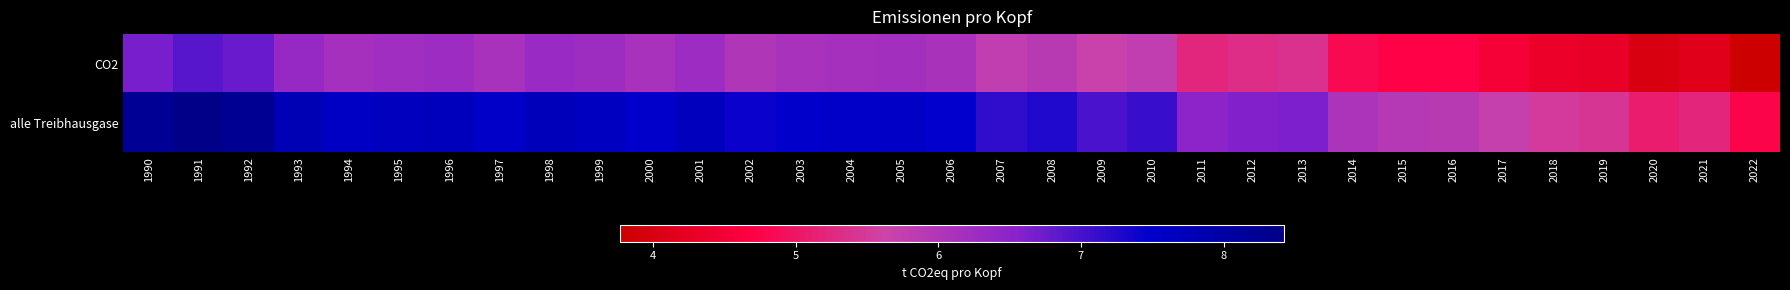

Reading left to right, list all the values displayed in this chart.

CO2: 1990=6.7	1991=6.9	1992=6.8	1993=6.4	1994=6.2	1995=6.2	1996=6.3	1997=6.1	1998=6.3	1999=6.3	2000=6.1	2001=6.3	2002=6.0	2003=6.1	2004=6.2	2005=6.2	2006=6.1	2007=5.8	2008=5.9	2009=5.7	2010=5.8	2011=5.2	2012=5.3	2013=5.4	2014=4.8	2015=4.7	2016=4.7	2017=4.5	2018=4.4	2019=4.3	2020=4.0	2021=4.1	2022=3.8
alle Treibhausgase: 1990=8.2	1991=8.4	1992=8.3	1993=7.8	1994=7.6	1995=7.7	1996=7.7	1997=7.5	1998=7.7	1999=7.7	2000=7.5	2001=7.7	2002=7.4	2003=7.5	2004=7.5	2005=7.6	2006=7.5	2007=7.2	2008=7.3	2009=7.0	2010=7.1	2011=6.5	2012=6.6	2013=6.6	2014=6.1	2015=5.9	2016=5.9	2017=5.7	2018=5.5	2019=5.4	2020=5.1	2021=5.2	2022=4.8